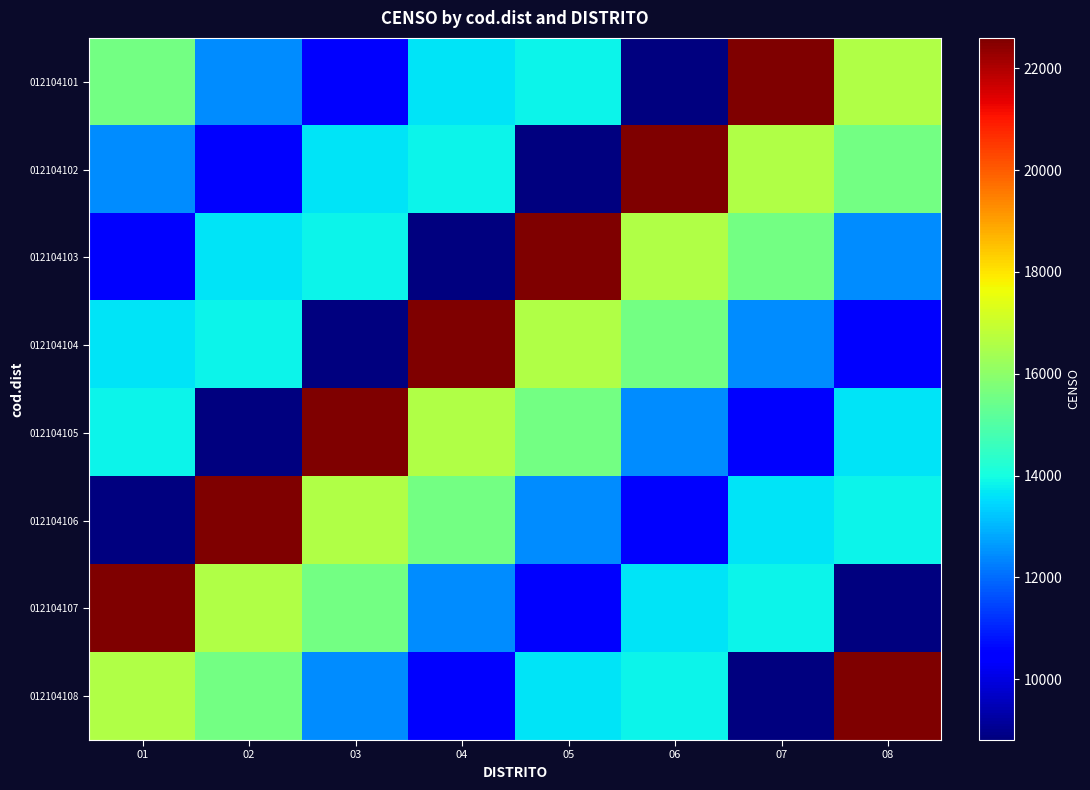

At 07, list the series in order from largest to smallest.

012104101, 012104102, 012104103, 012104107, 012104106, 012104104, 012104105, 012104108